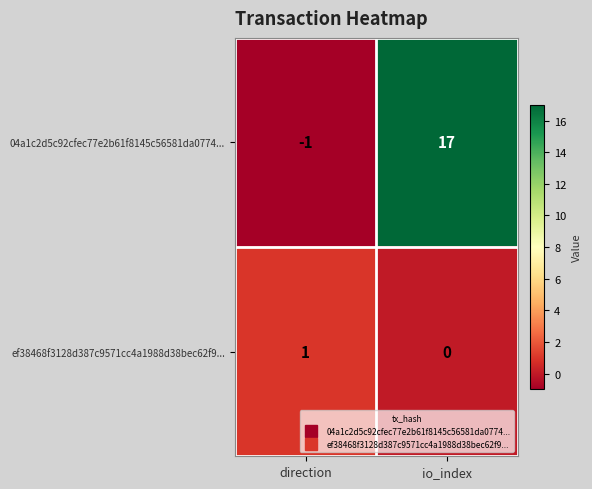

What is the difference between the 04a1c2d5c92cfec77e2b61f8145c56581da0774... values at io_index and direction?

18